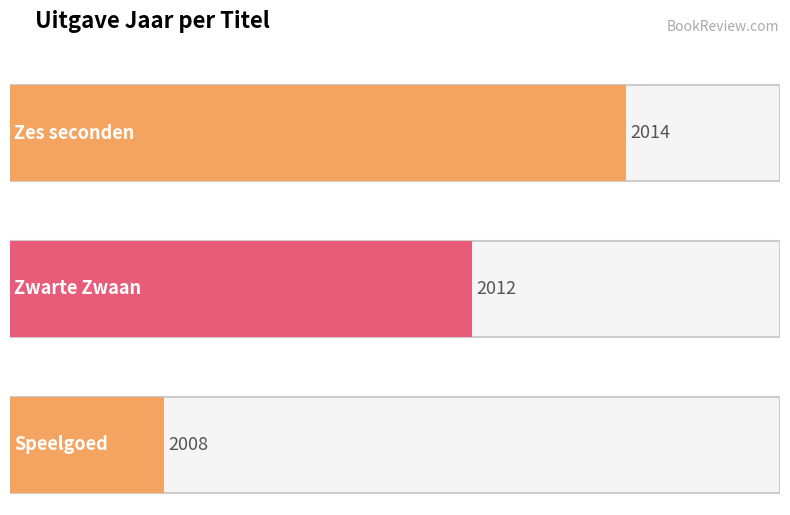

What is the sum of the values at Speelgoed and Zwarte Zwaan?

4020